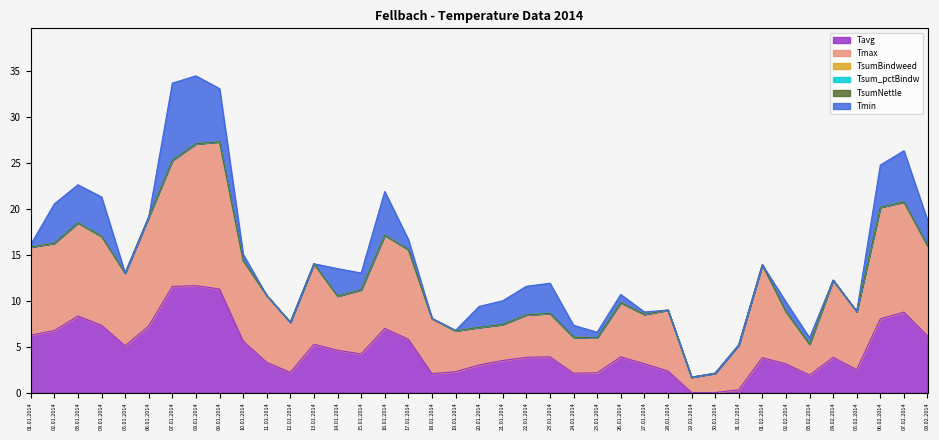

Which series has the widest spread of values?

Tmax